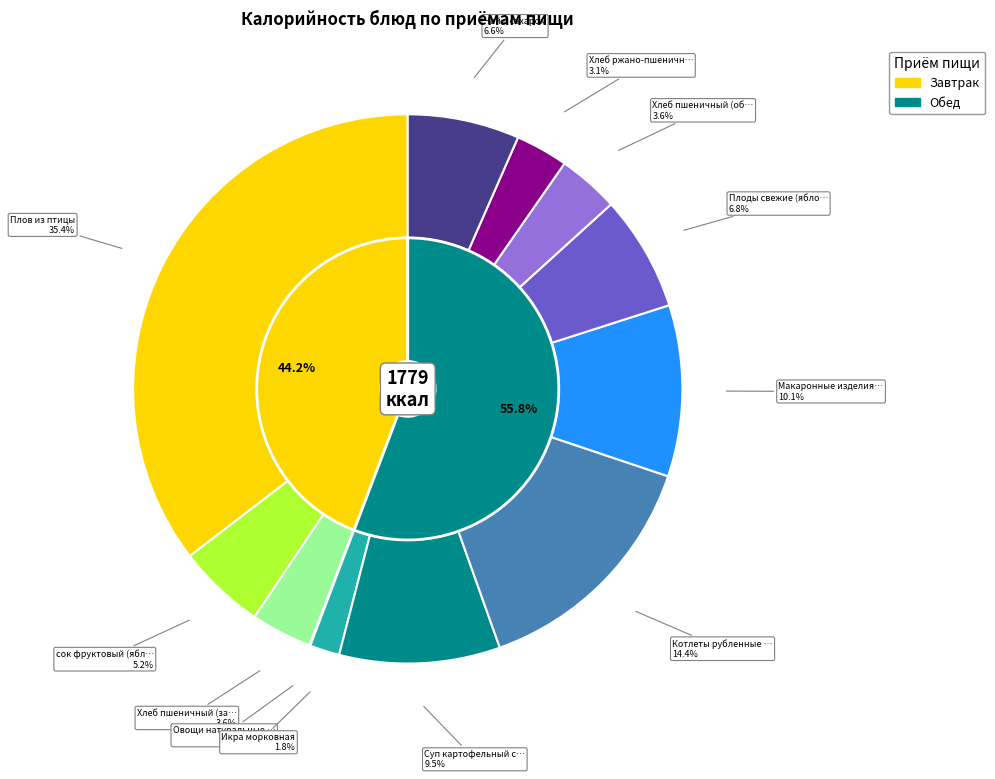

Is there a majority slice in this chart?

No